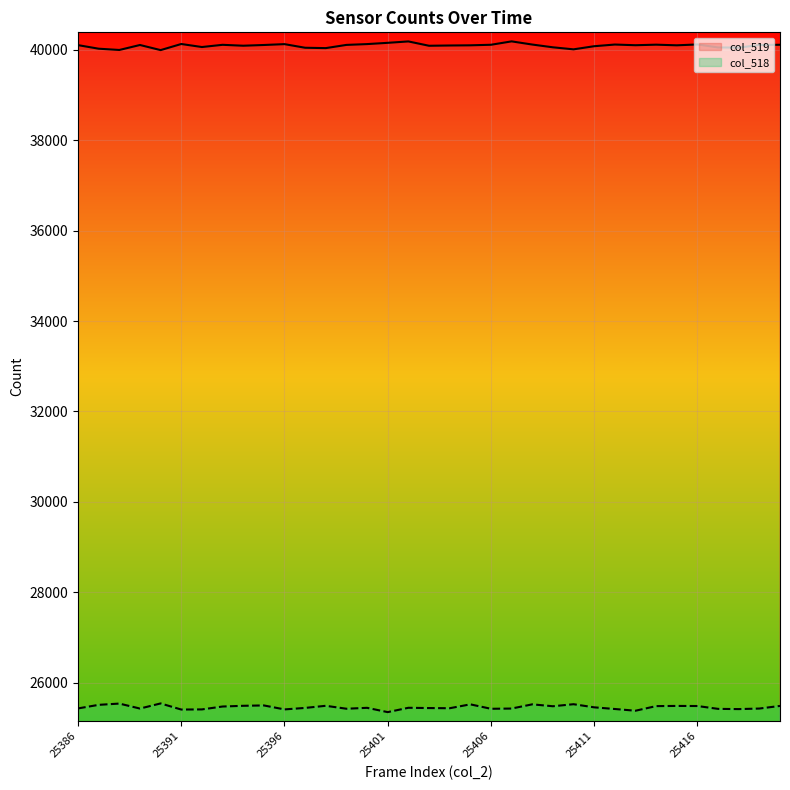

True or false: col_518 has a value of 25411 at 25396.

True